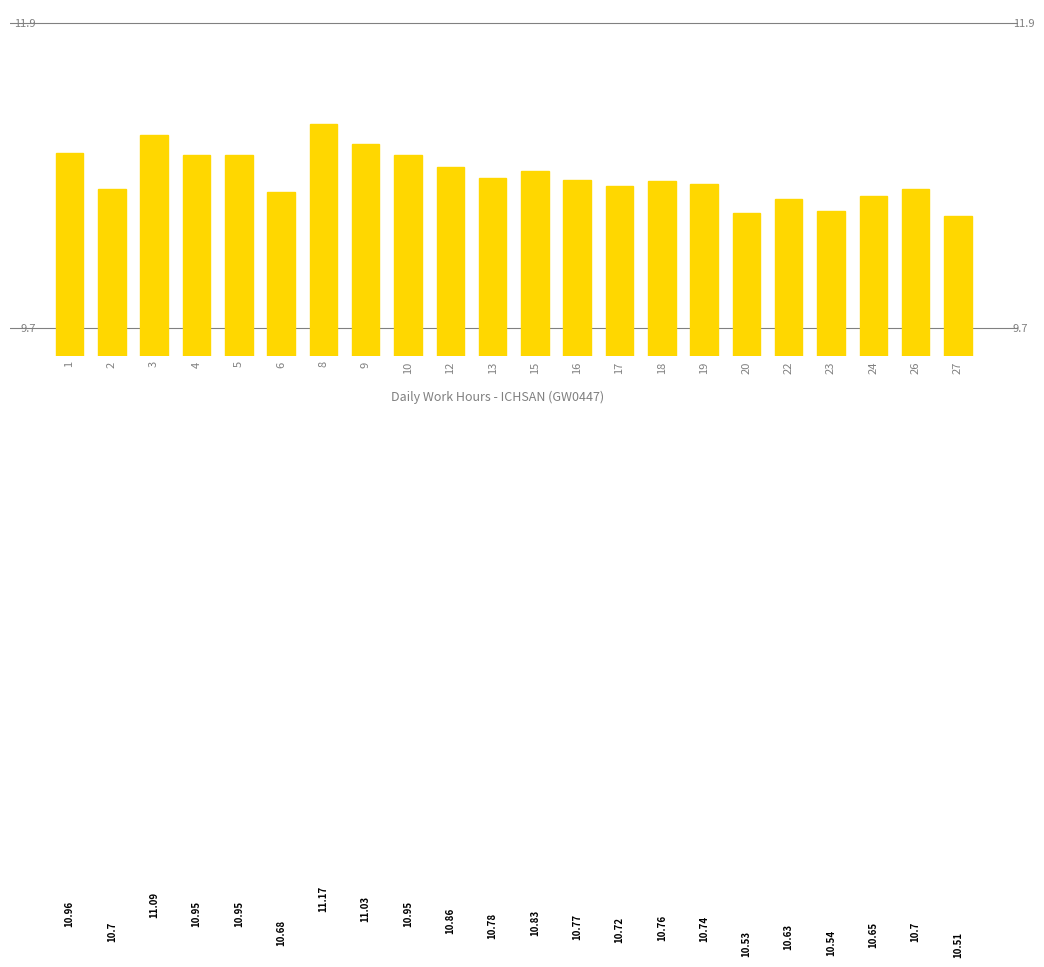

Count the number of data series in this chart.

1